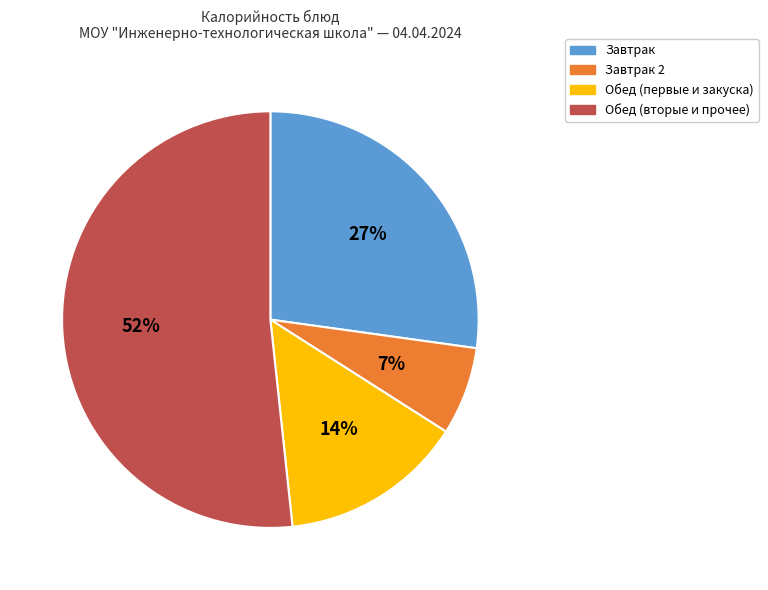

Is there any slice that represents more than half of the pie?

Yes